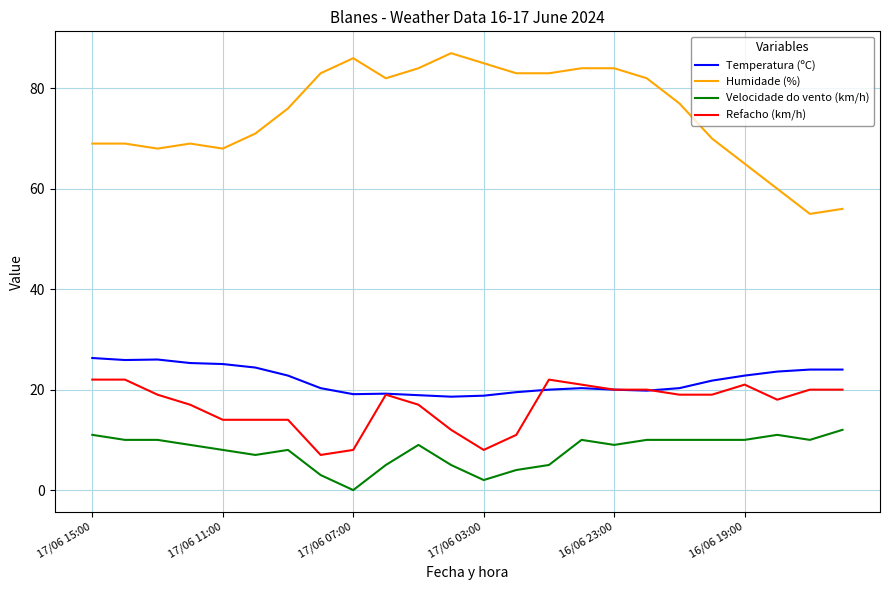

True or false: Velocidade do vento (km/h) and Temperatura (ºC) intersect in this chart.

False